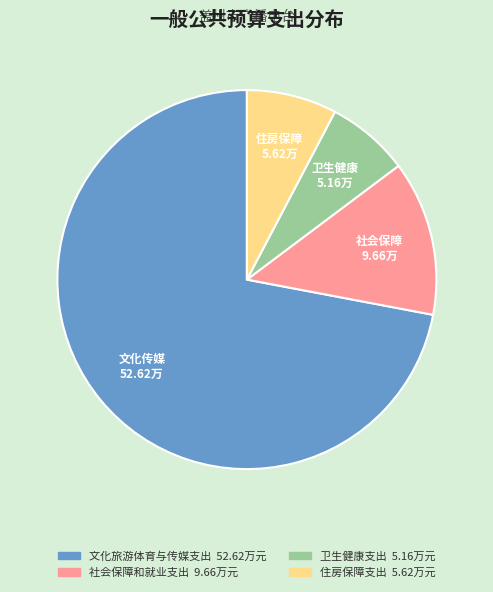

How many slices are in this pie chart?

4